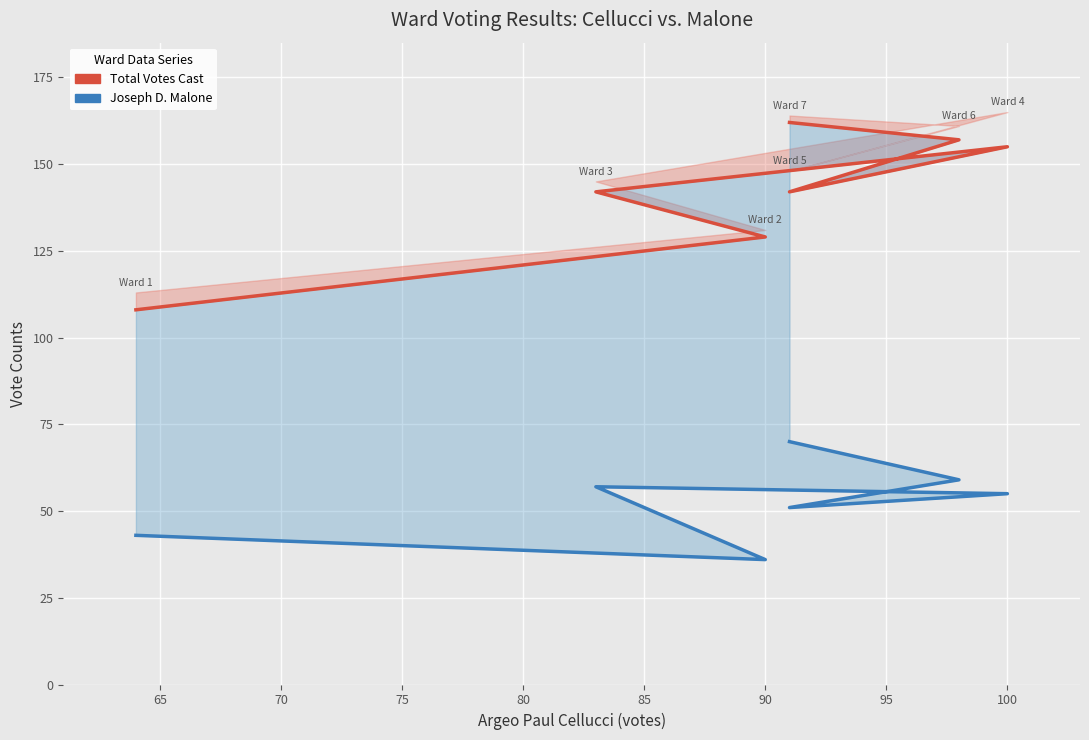

What are all the series names shown in the legend?

Total Votes Cast, Joseph D. Malone